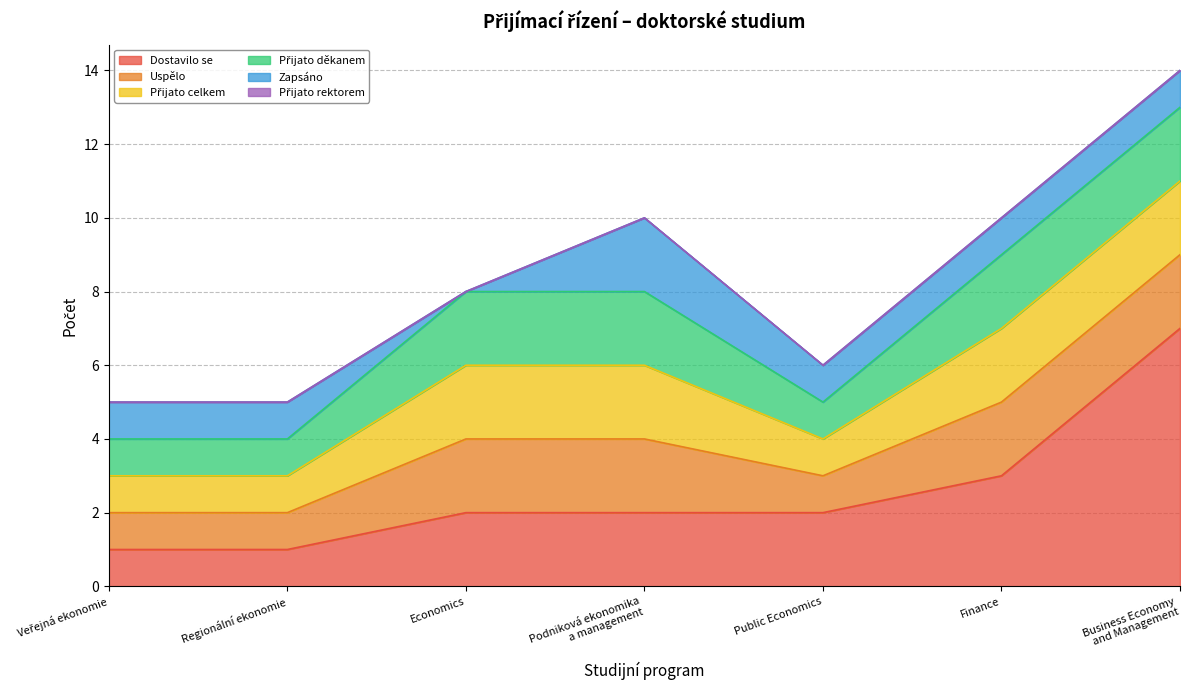

What is the difference between the maximum and minimum values in the Zapsáno series?

2